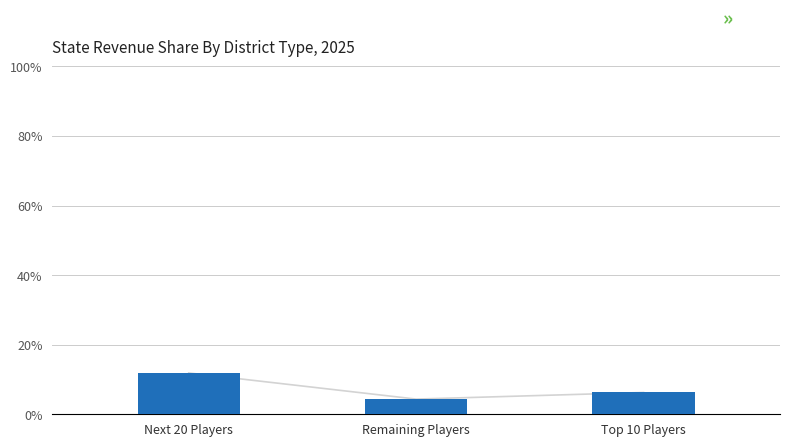

What is the sum of all values?

22.5